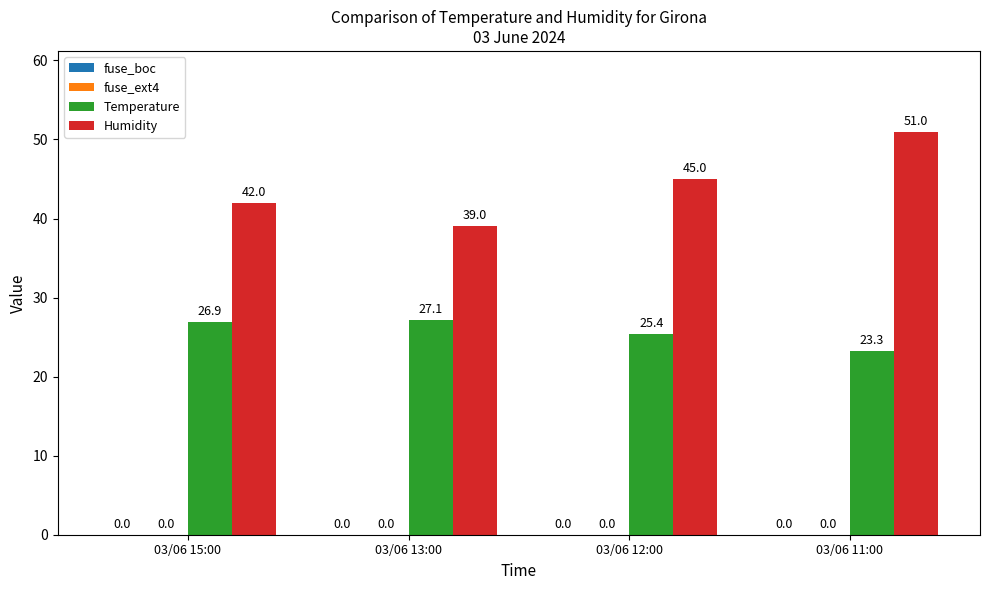

What is the label of the 3rd bar from the left?

03/06 12:00